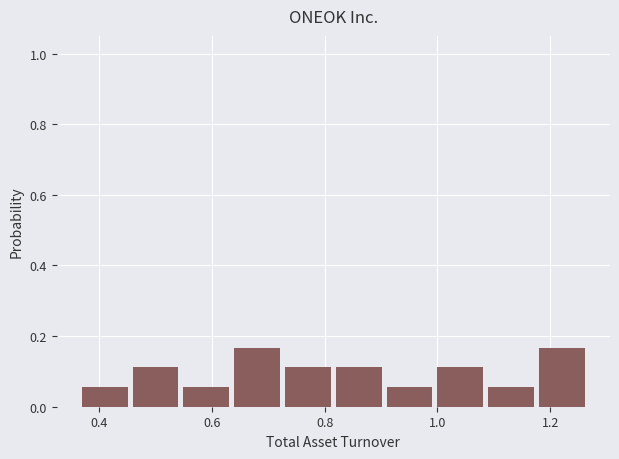

Reading left to right, list every bar in this chart as the range it spans on the x-axis followed by its height. Neither the bar edges nor the heights are printed on the chart, so give them approximately, as read against the axes.

0.37 to 0.46: 0.06
0.46 to 0.55: 0.12
0.55 to 0.64: 0.06
0.64 to 0.73: 0.16
0.73 to 0.82: 0.12
0.82 to 0.91: 0.12
0.91 to 1.00: 0.06
1.00 to 1.09: 0.12
1.09 to 1.18: 0.06
1.18 to 1.27: 0.16